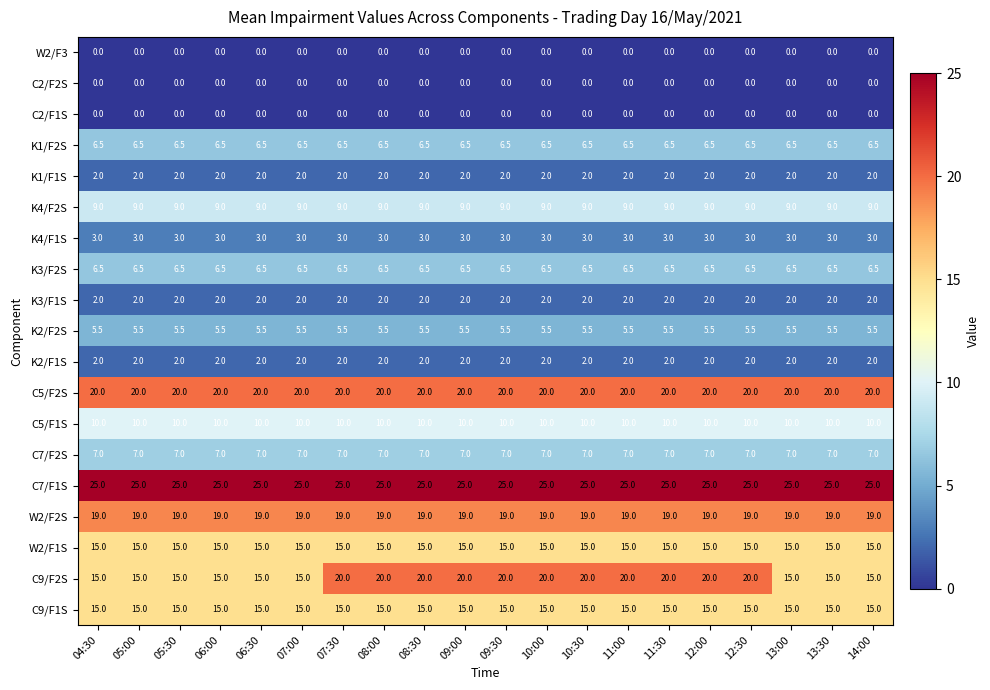

What is the sum of the K1/F2S values at 10:00 and 09:00?

13.0